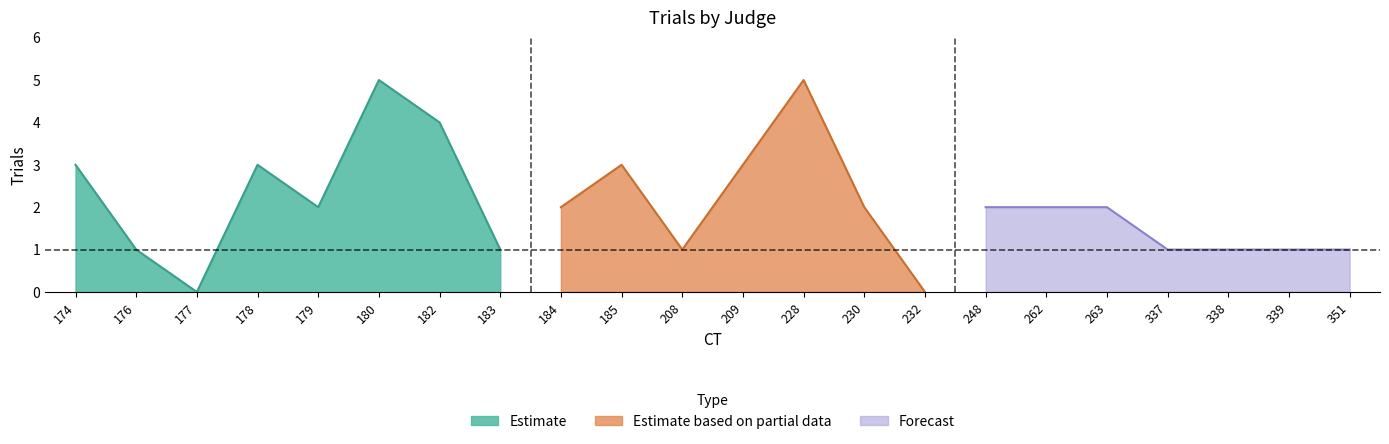

The Estimate series shows 1 at 183. True or false?

True